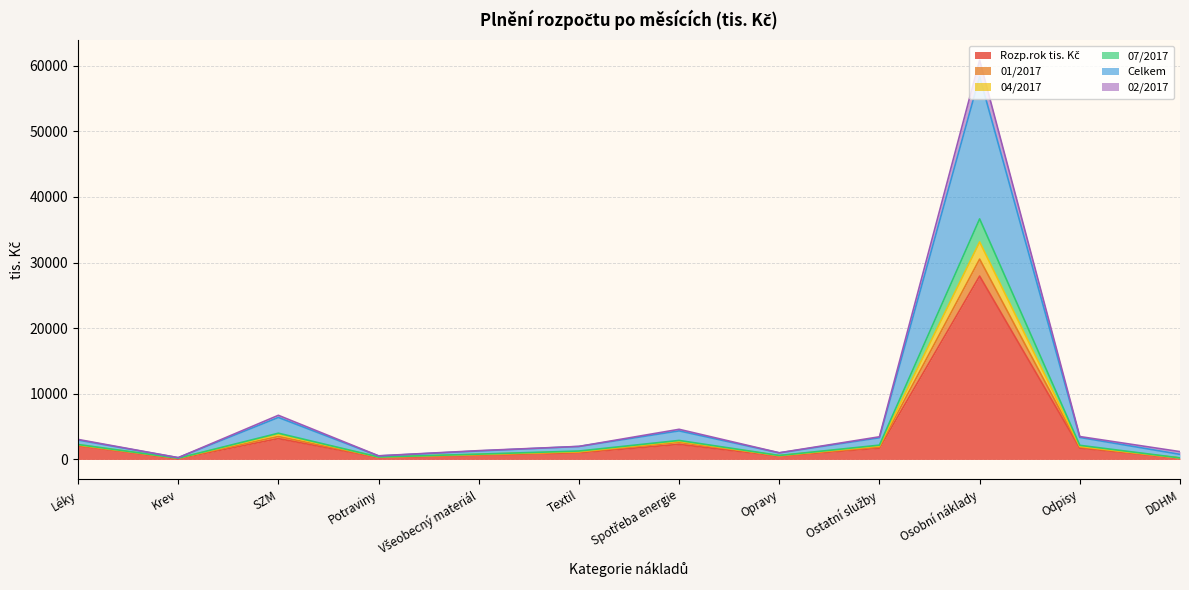

What is the spread (max minus min) of values at DDHM?

980.6